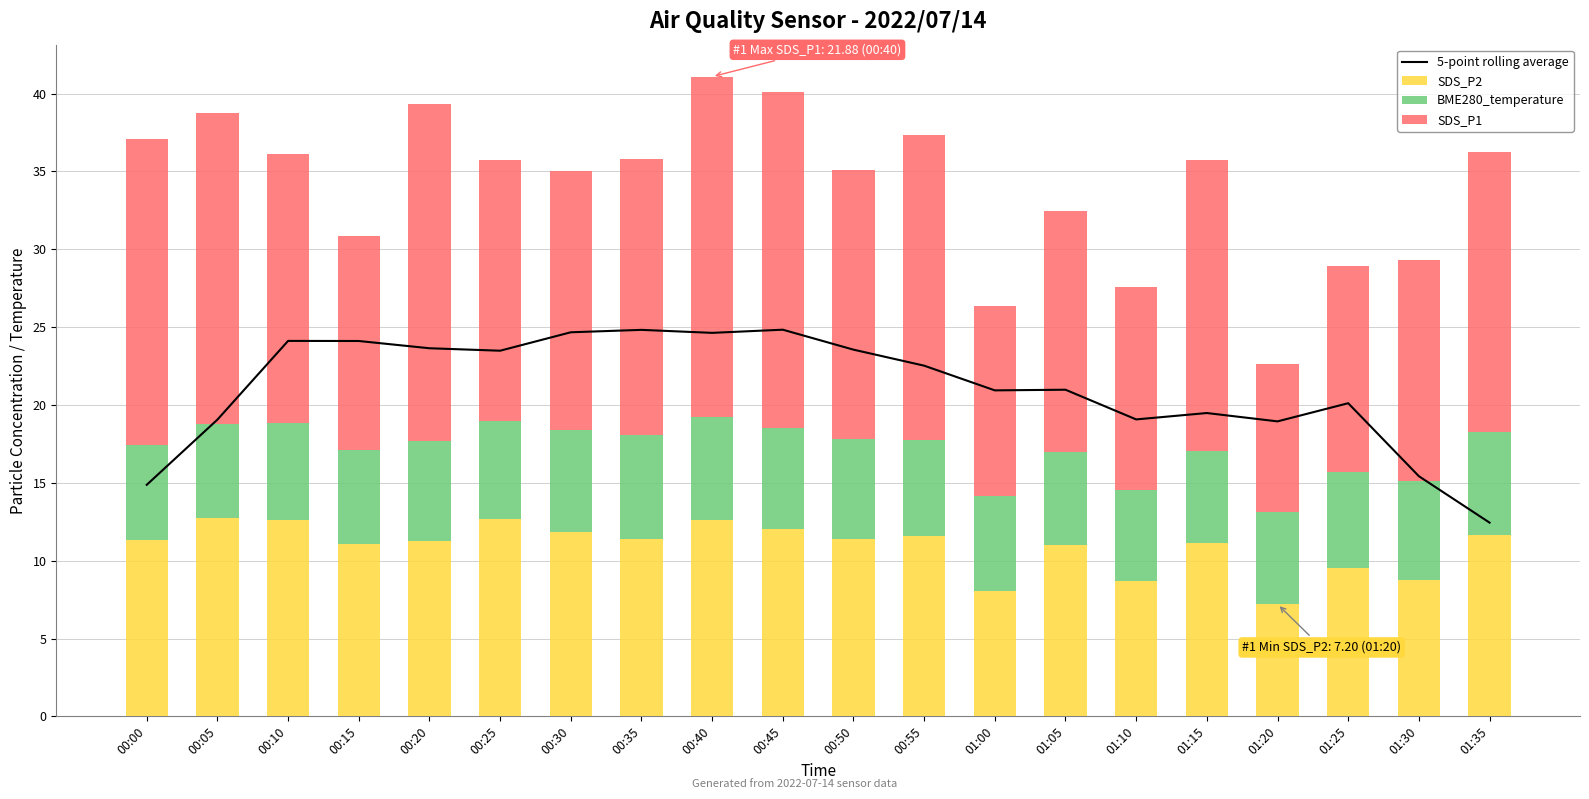

At which label does BME280_temperature reach its minimum?

01:10